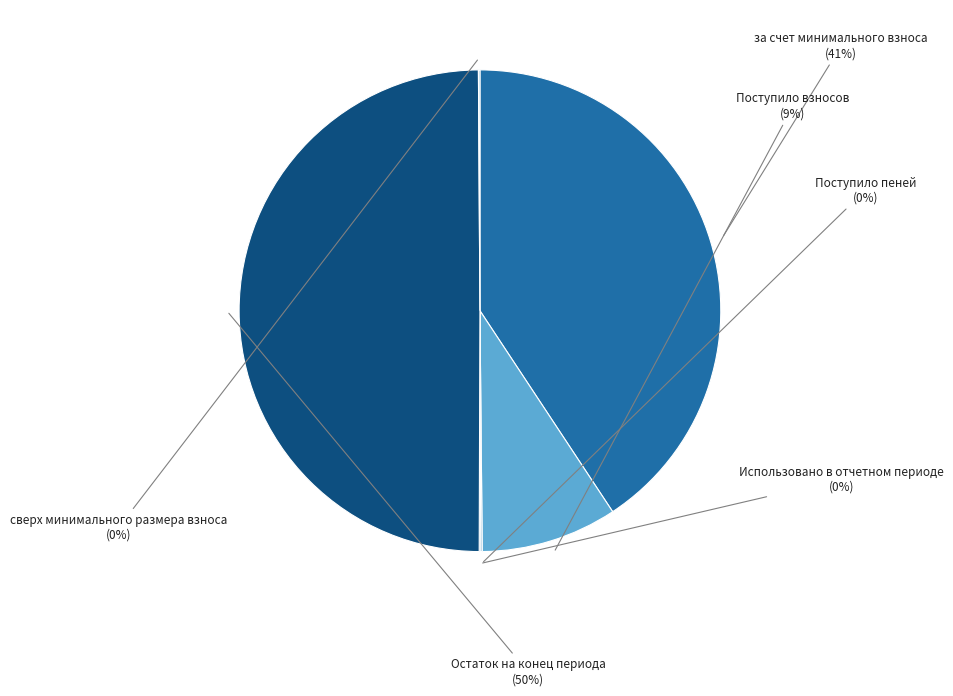

Does Поступило взносов represent more than half of the total?

No